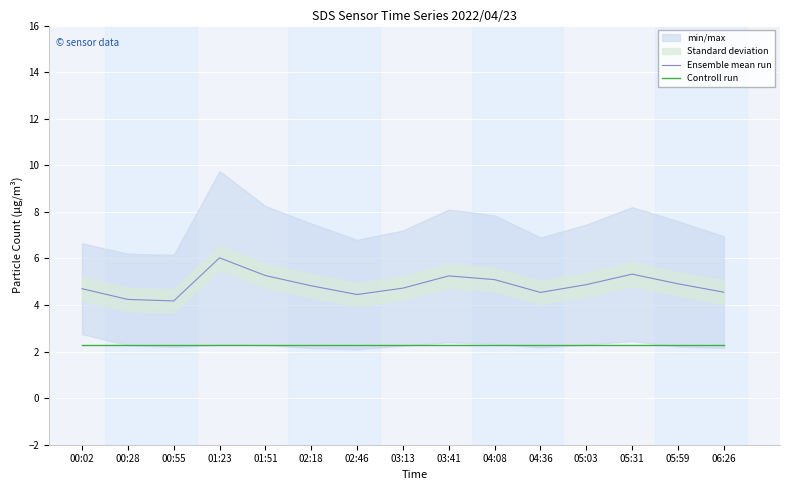

What is the value of the Ensemble mean run point at the 13th from the left?

5.3